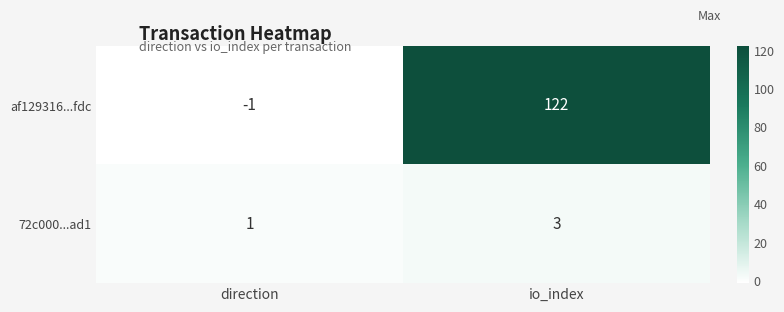

At direction, list the series in order from largest to smallest.

72c000...ad1, af129316...fdc